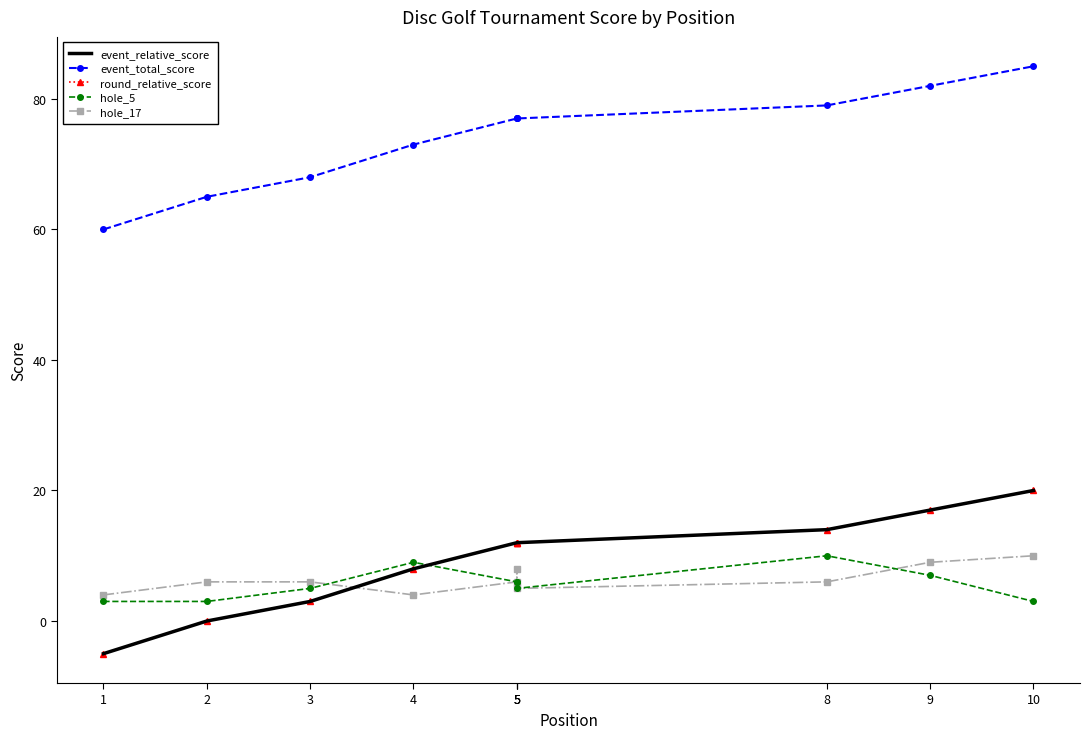

What is the highest value of the round_relative_score series?

20